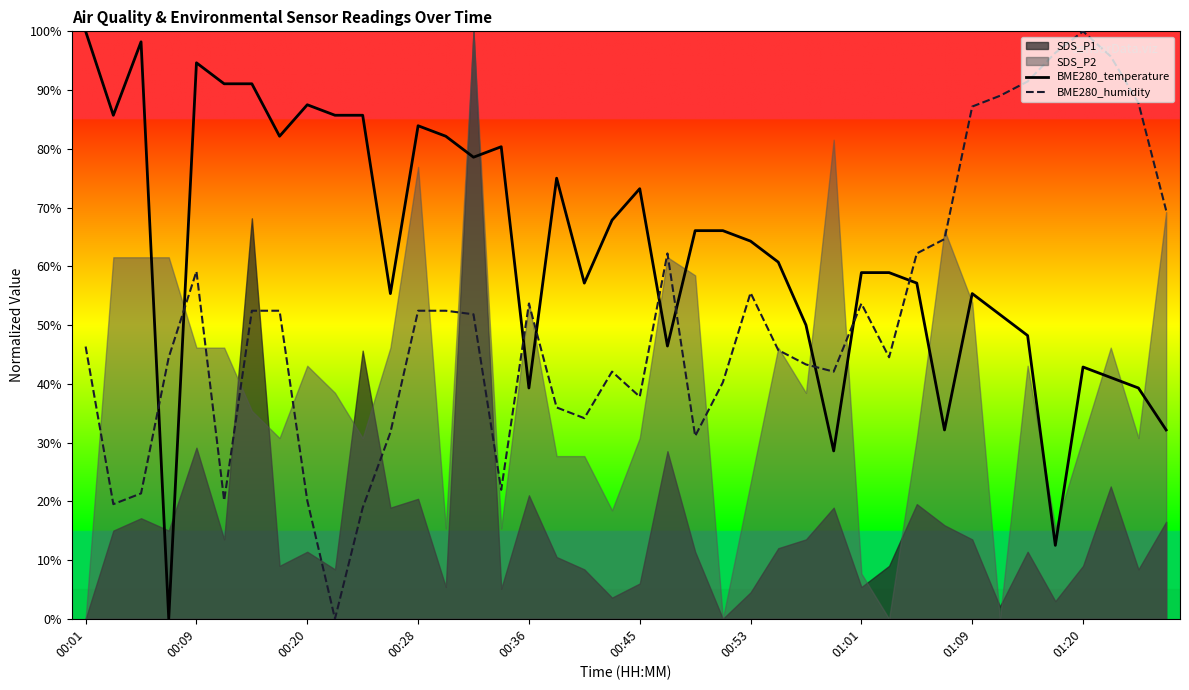

Does the chart have visible grid lines?

No